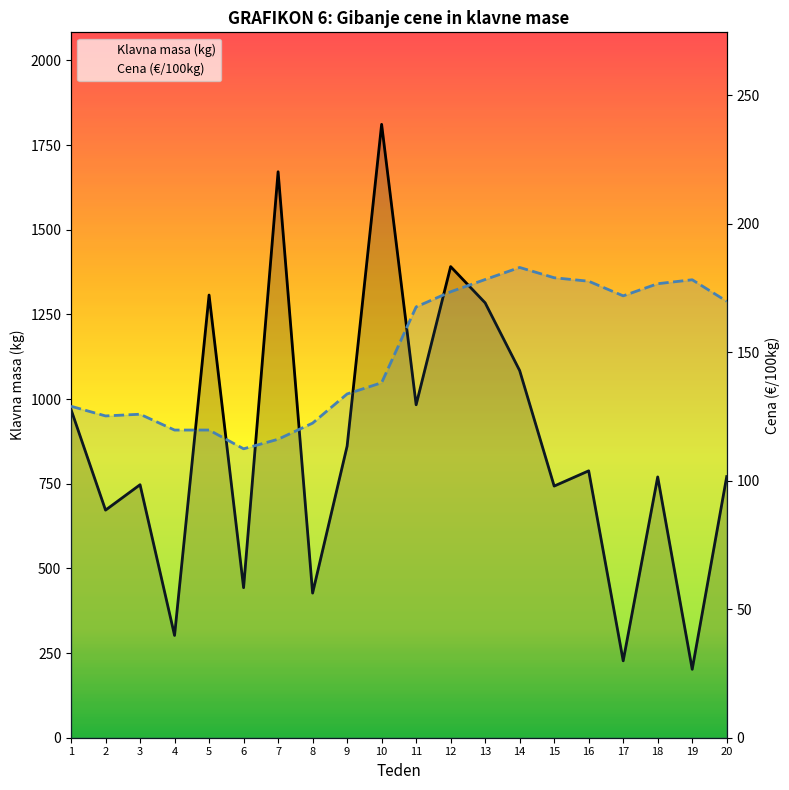

What is the total value across all series at 12?

1564.6